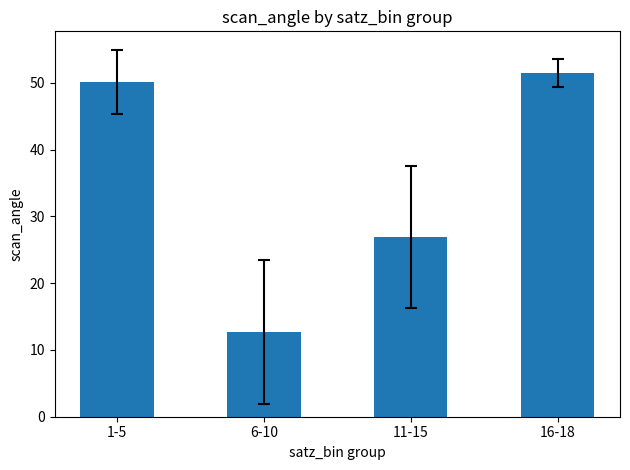

Is it true that the value at 6-10 is 12.7?

True